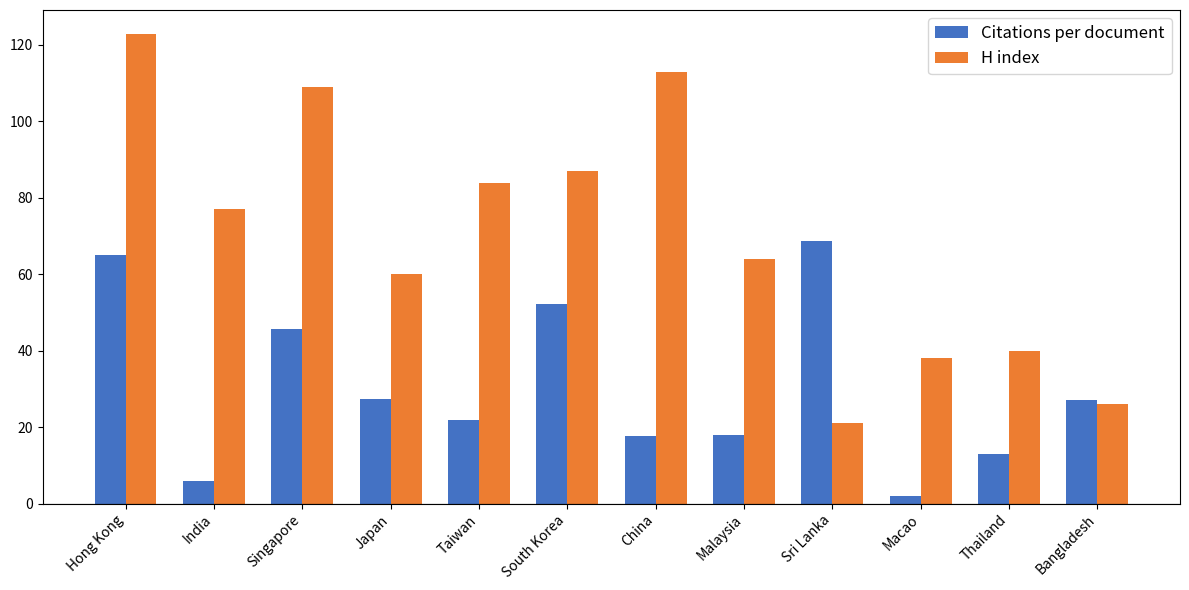

What is the maximum value shown in the chart?

123.0